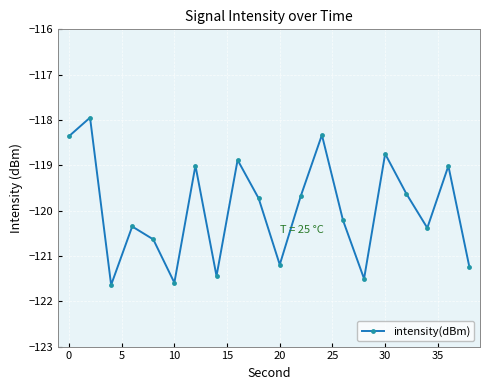

What is the smallest value displayed?

-121.6